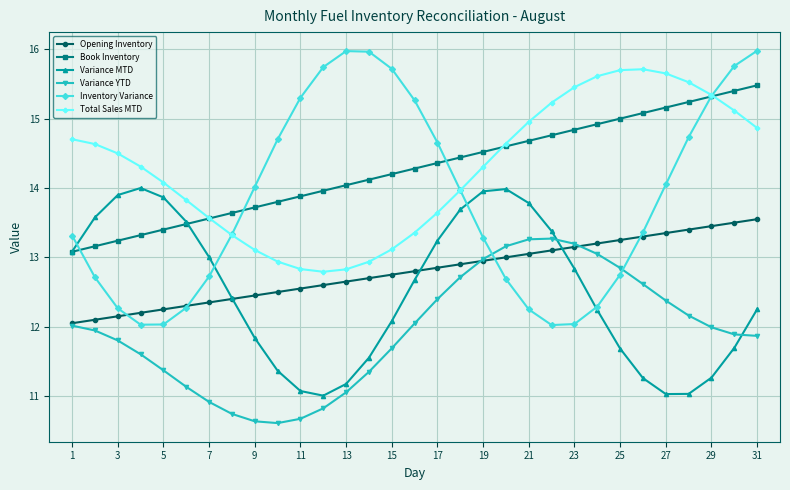

What is the average value of the Variance YTD series?

11.9